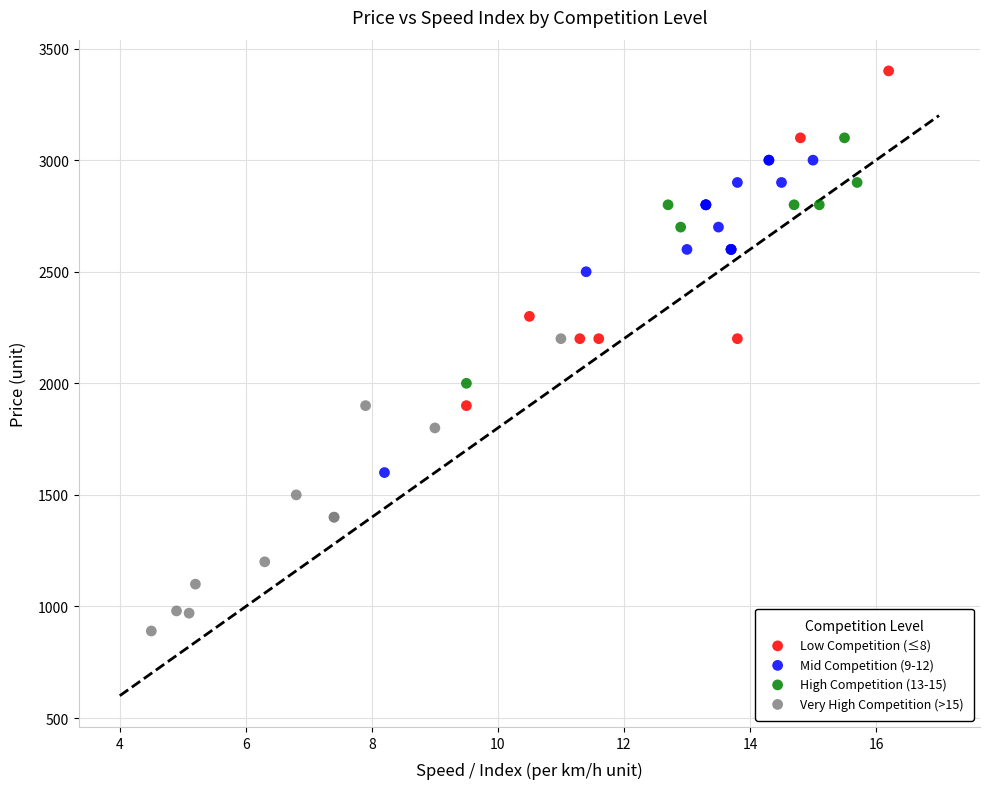

Which series reaches the minimum Y coordinate?

Very High Competition (>15)